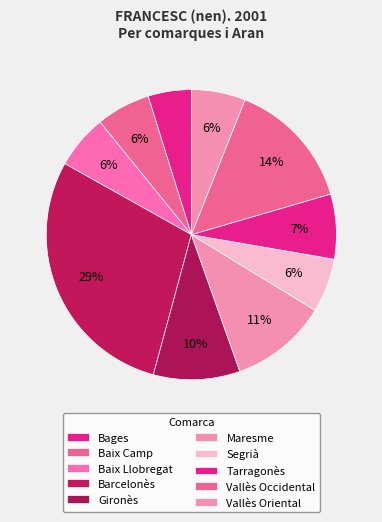

Rank the categories by value from highest to lowest.

Barcelonès, Vallès Occidental, Maresme, Gironès, Tarragonès, Baix Camp, Baix Llobregat, Segrià, Vallès Oriental, Bages